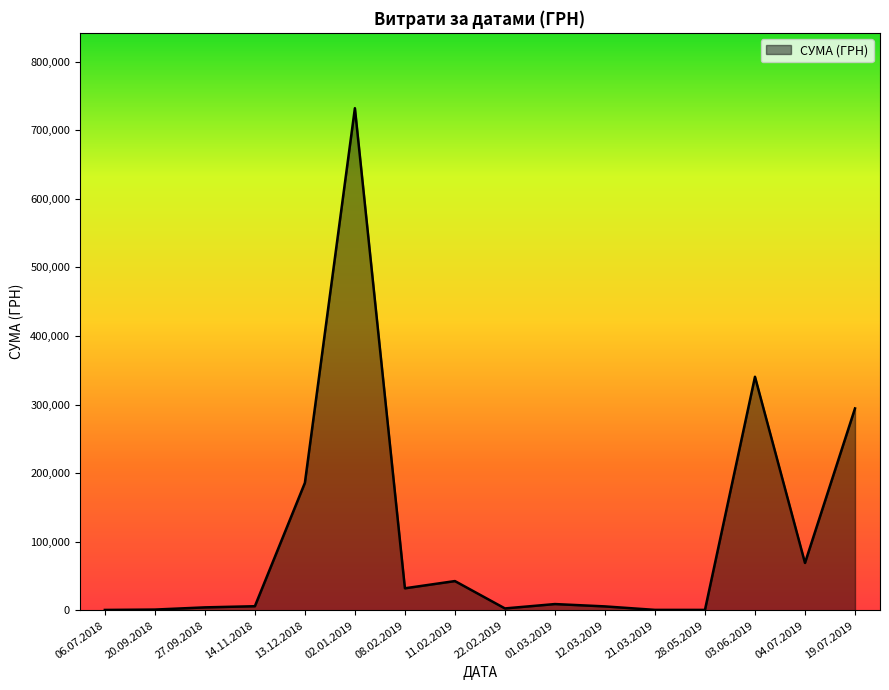

At which category does the chart reach its peak across all series?

02.01.2019